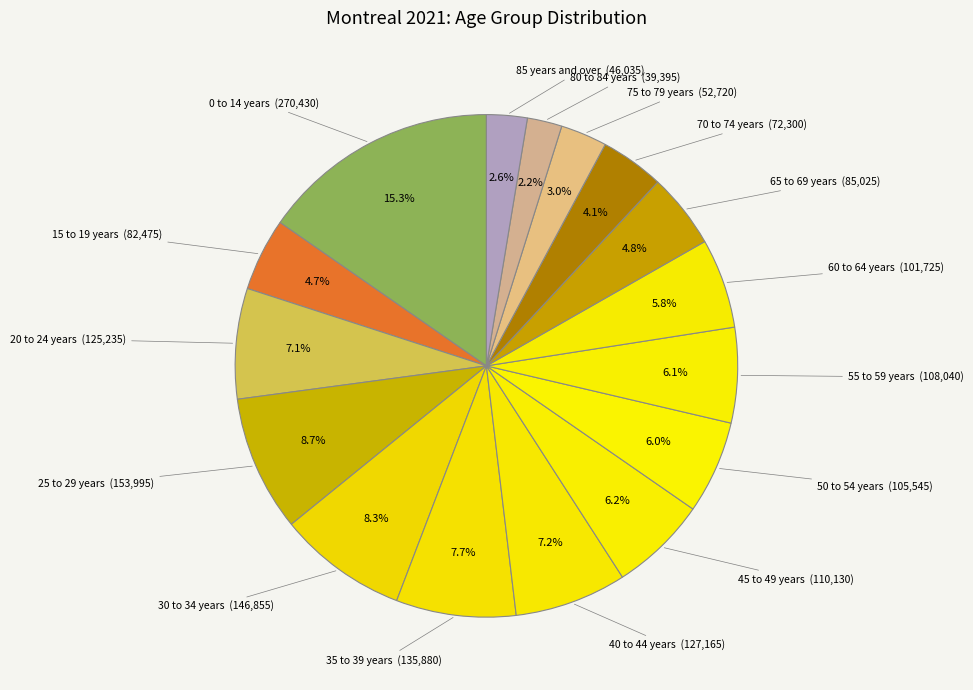

What is the smallest slice in the pie chart?

80 to 84 years